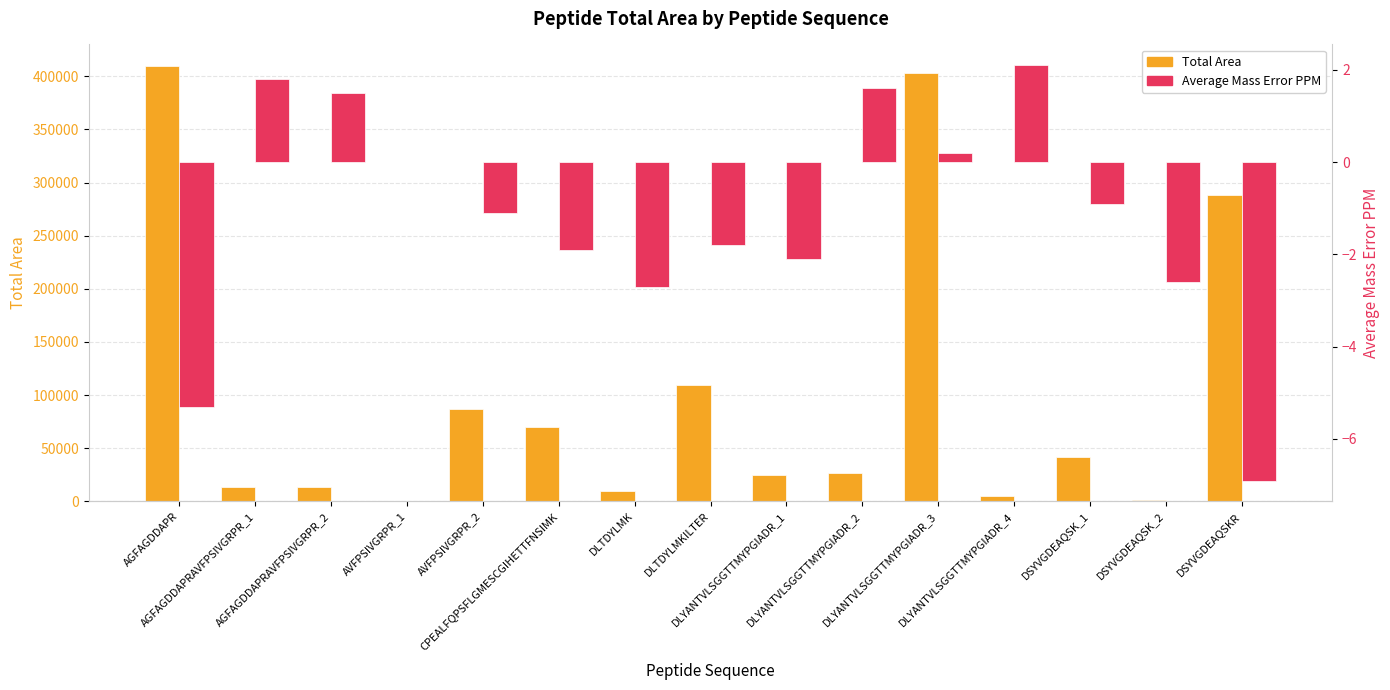

What are all the series names shown in the legend?

Total Area, Average Mass Error PPM